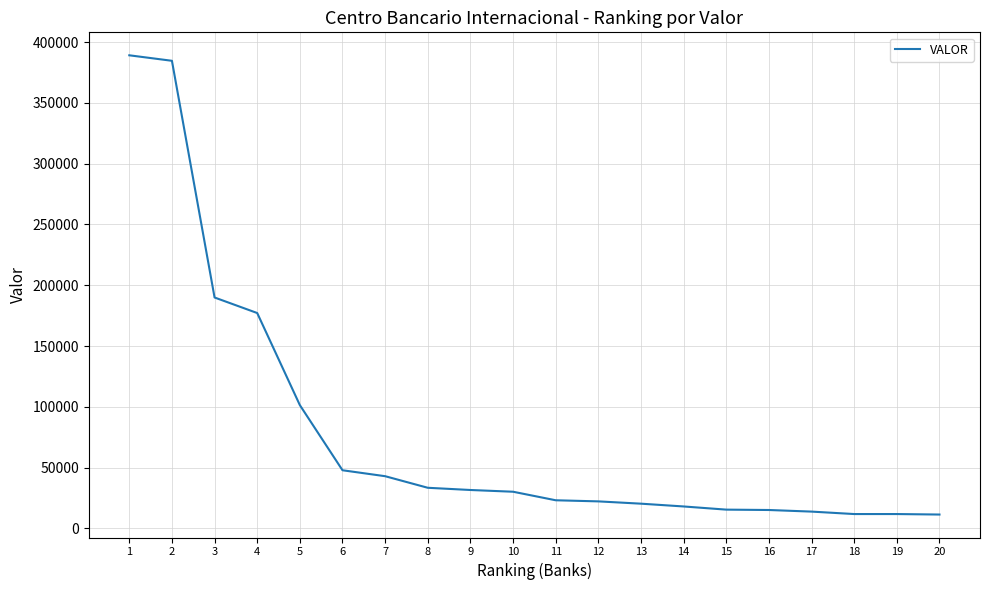

How many lines are shown in the chart?

1